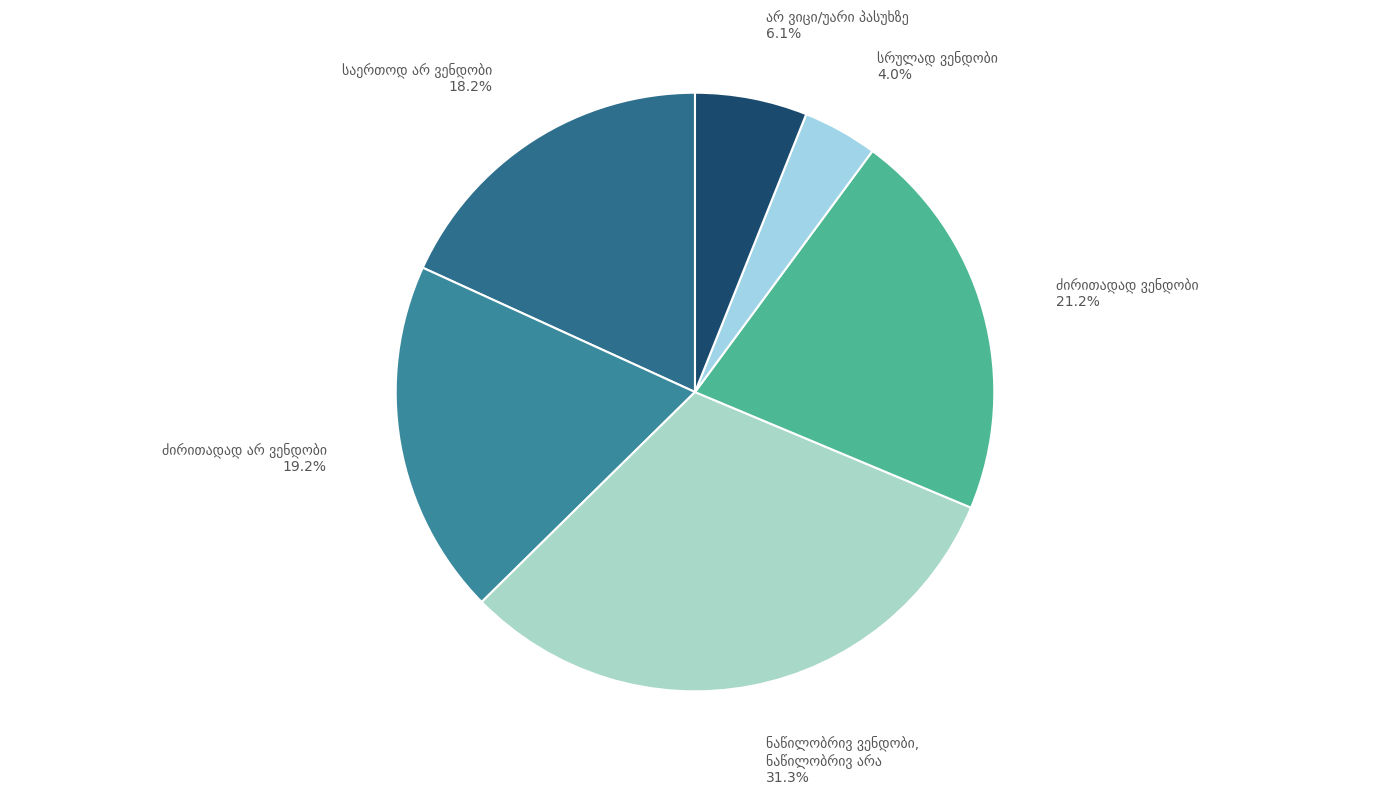

How many slices are in this pie chart?

6